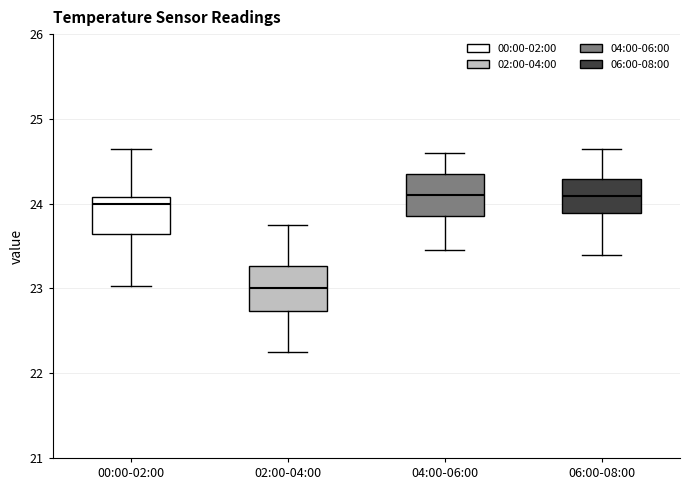

Where does the upper whisker of the box for 04:00-06:00 end on the y-axis? The values are not printed on the chart, so give them approximately, as read against the axis.

24.6